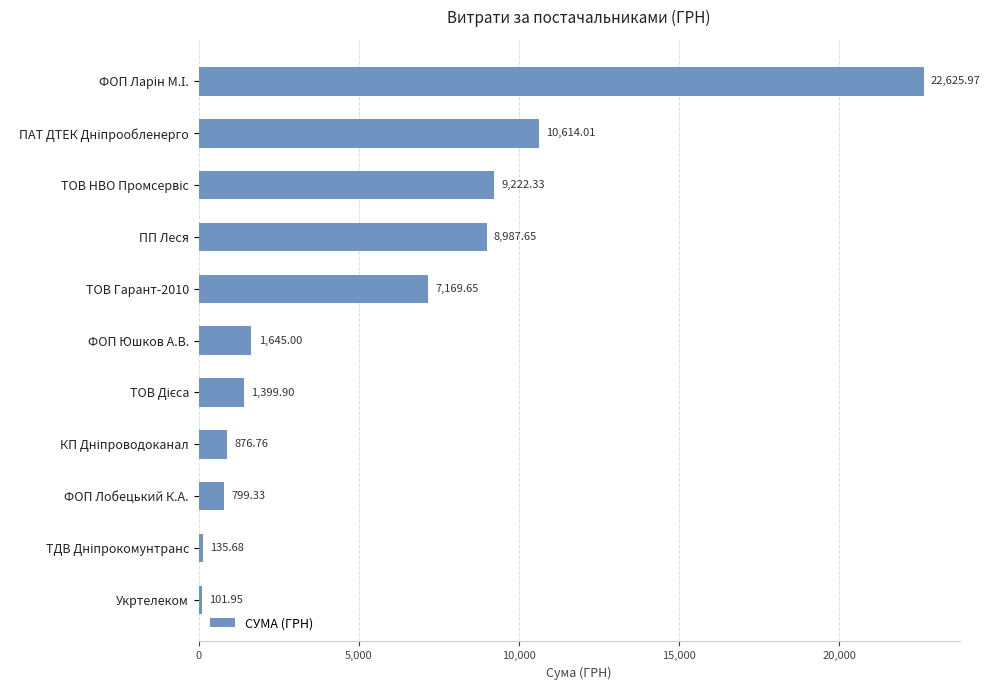

What is the sum of all values?

63578.2